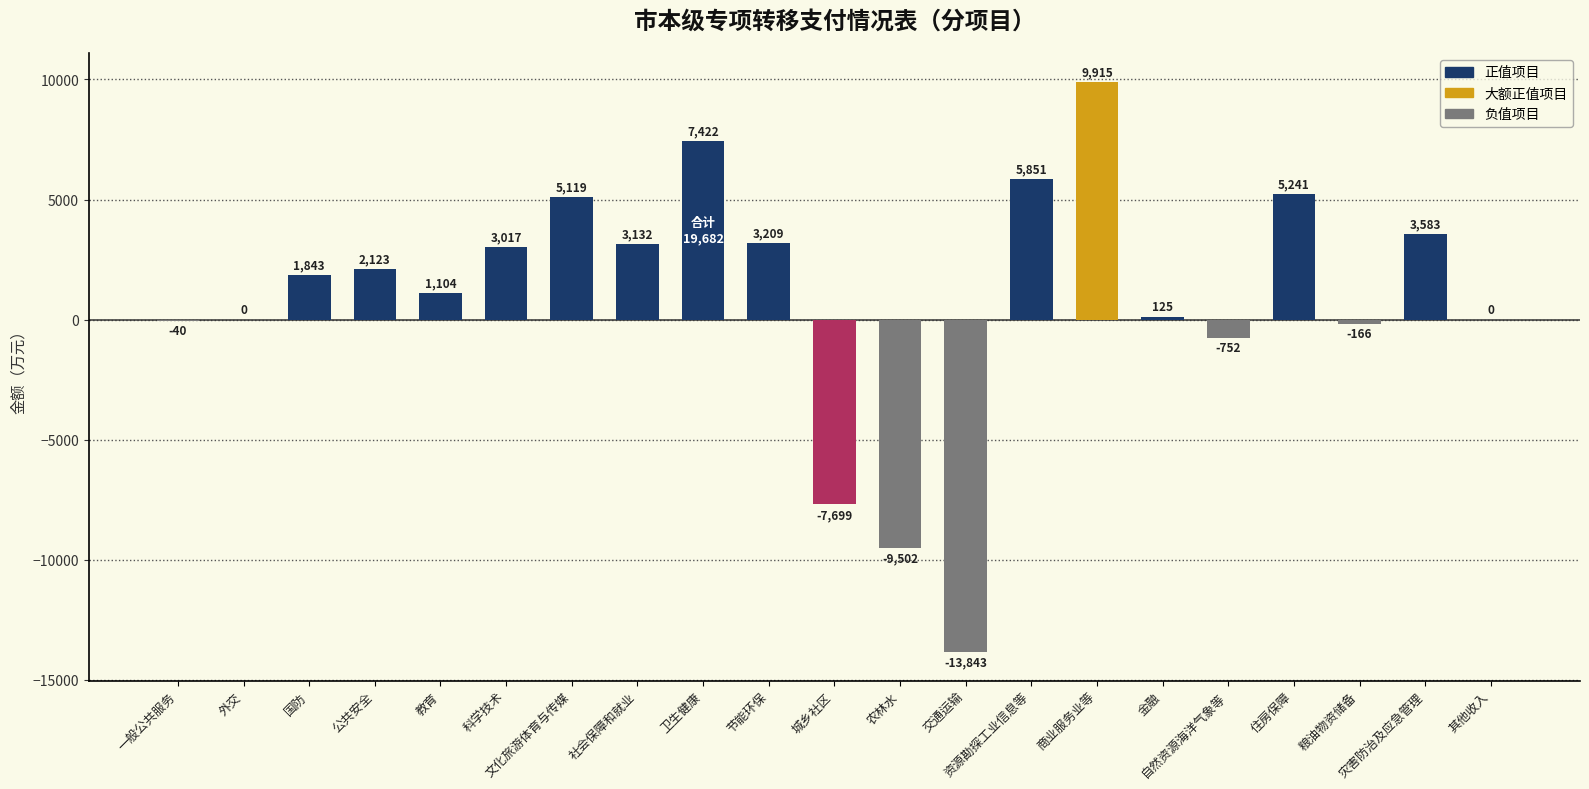

Reading left to right, extract all data points from this chart.

一般公共服务=-40	外交=0	国防=1843	公共安全=2123	教育=1104	科学技术=3017	文化旅游体育与传媒=5119	社会保障和就业=3132	卫生健康=7422	节能环保=3209	城乡社区=-7699	农林水=-9502	交通运输=-13843	资源勘探工业信息等=5851	商业服务业等=9915	金融=125	自然资源海洋气象等=-752	住房保障=5241	粮油物资储备=-166	灾害防治及应急管理=3583	其他收入=0